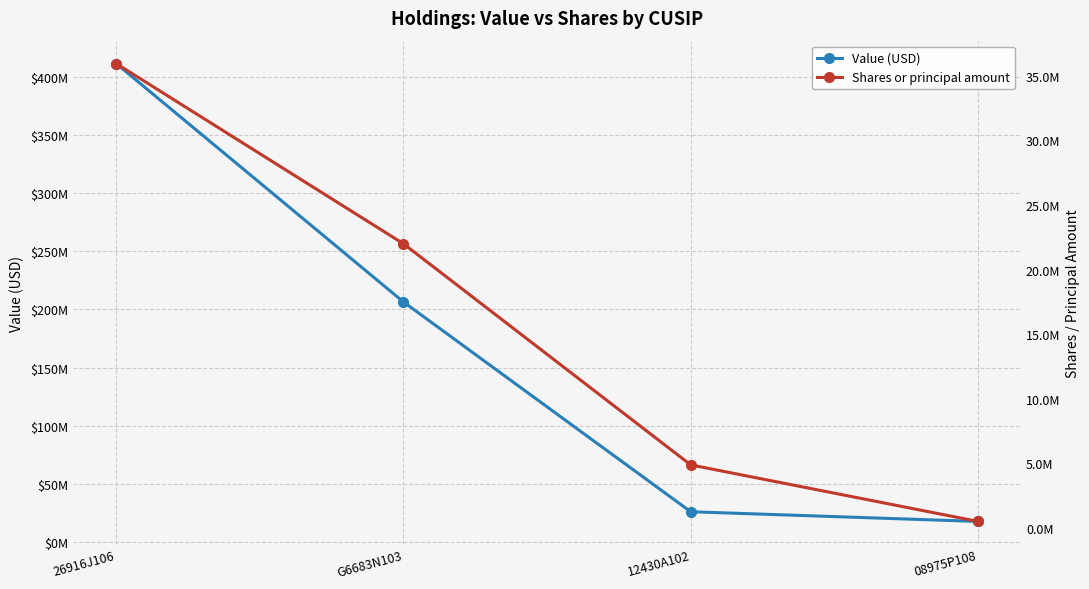

What is the spread (max minus min) of values at G6683N103?

184360000